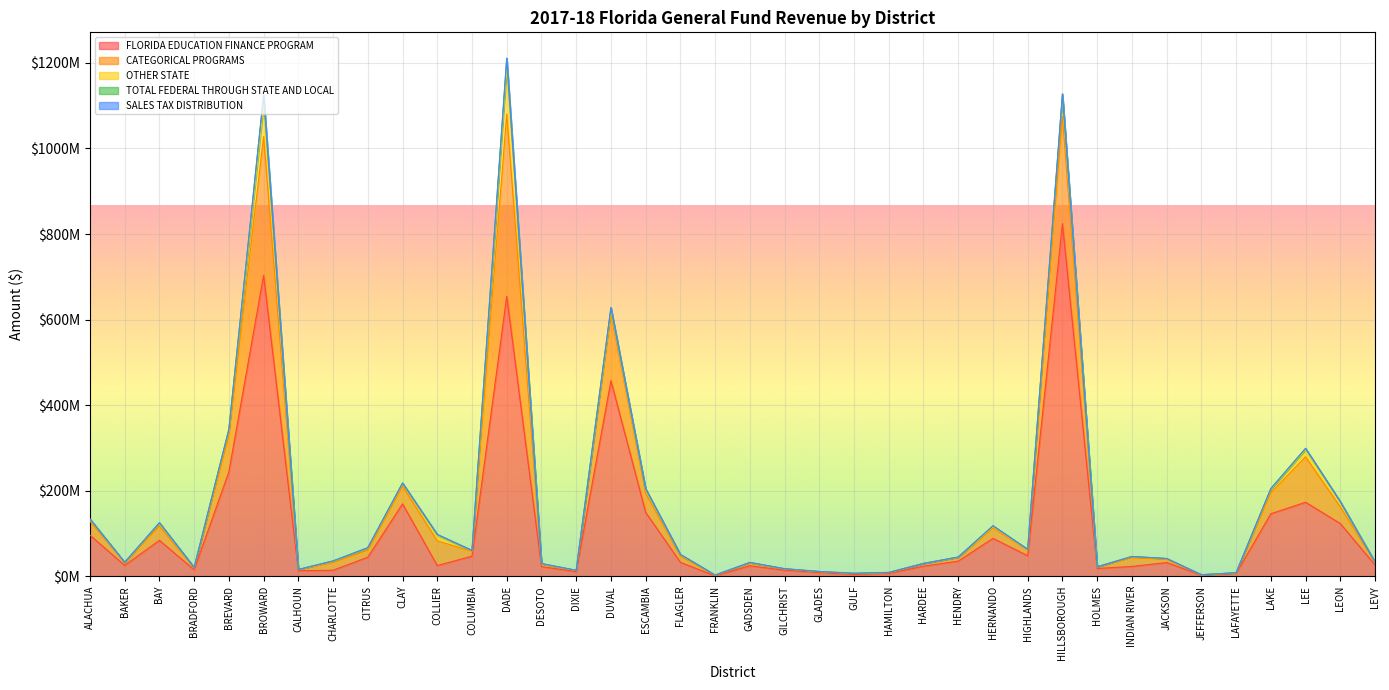

What is the total value across all series at HERNANDO?

117852855.0